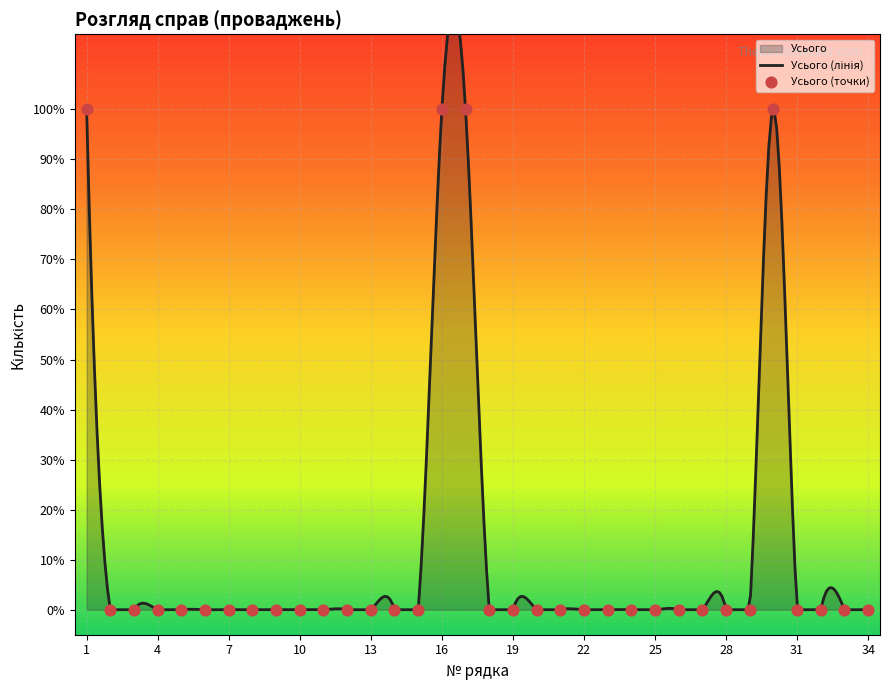

What is the change in value from 5 to 16?

+1